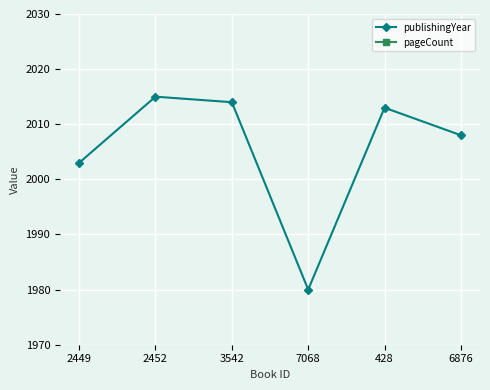

At which label does pageCount reach its minimum?

2449